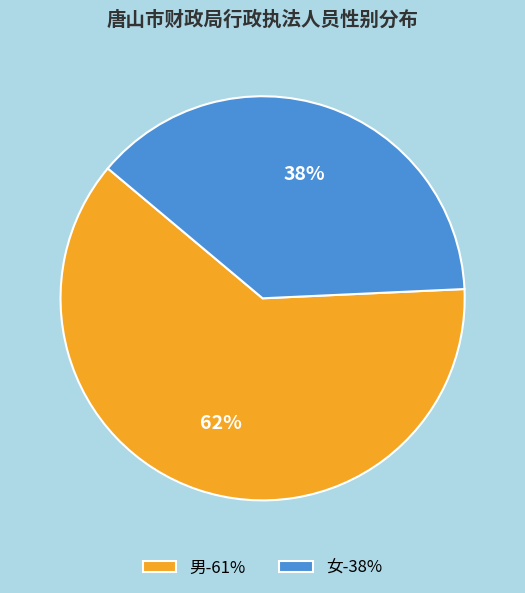

To the nearest percent, what portion does 男 represent?

62%